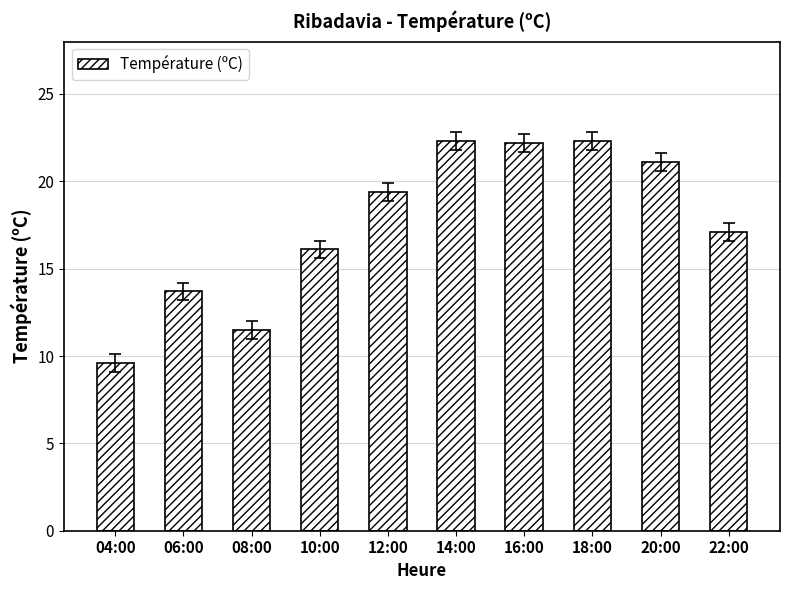

What is the ratio of the value at 12:00 to the value at 06:00?

1.4